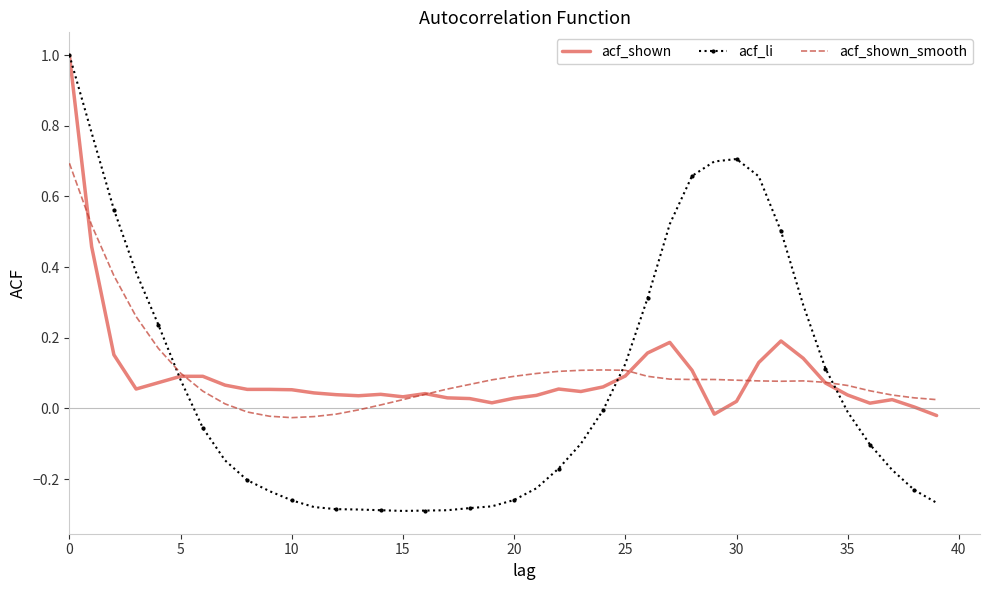

What is the greatest value displayed?

1.0